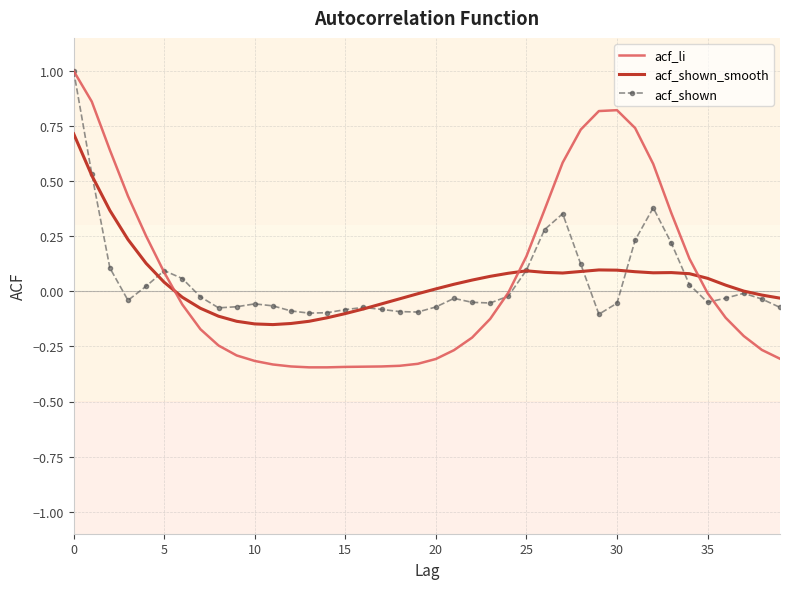

Which series has the widest spread of values?

acf_li